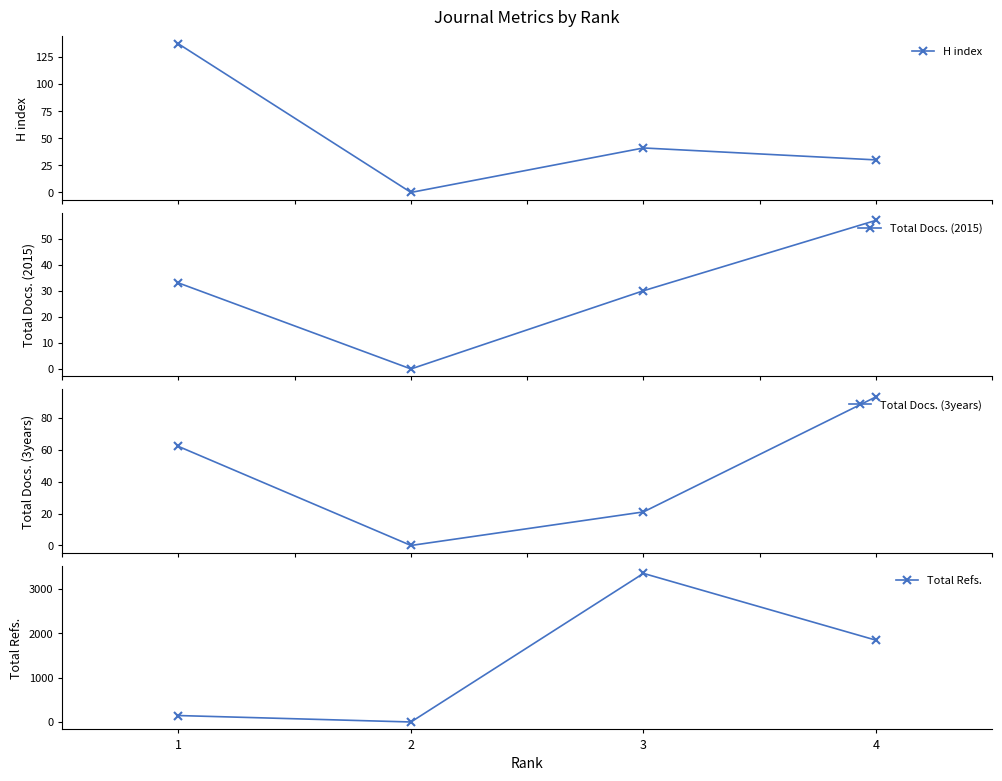

List the labels in order of Total Refs. value, largest first.

3, 4, 1, 2